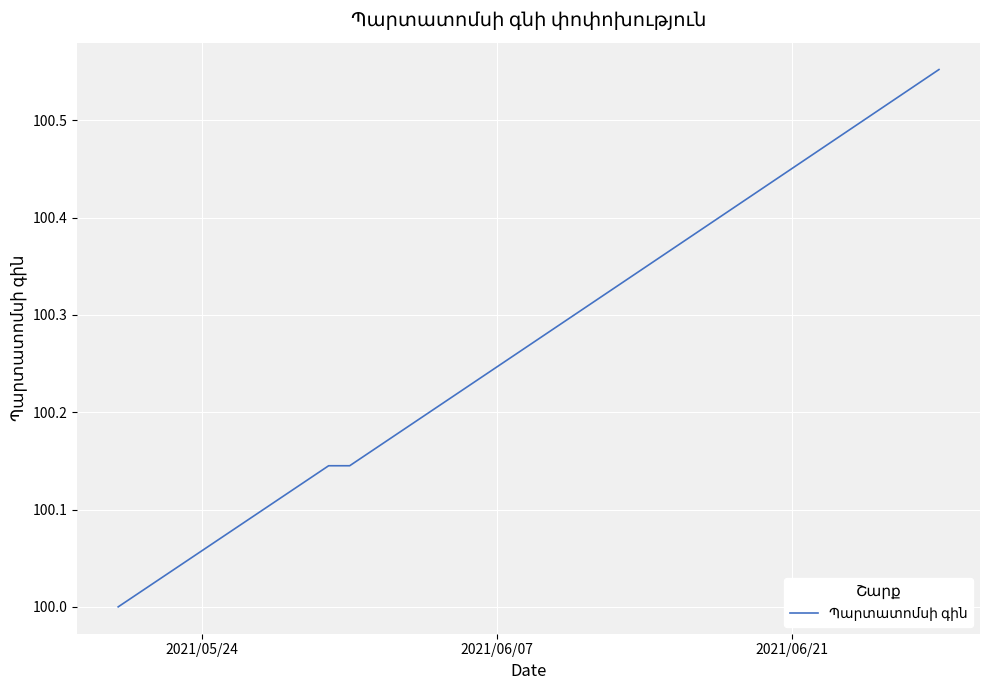

What is the difference between the maximum and minimum values?

0.6